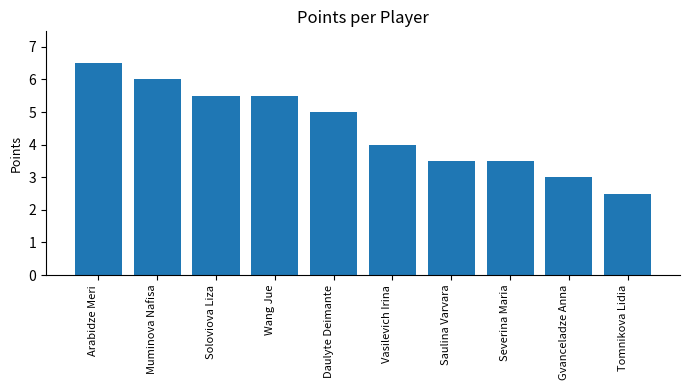

What is the value of the 3rd bar from the left?

5.5